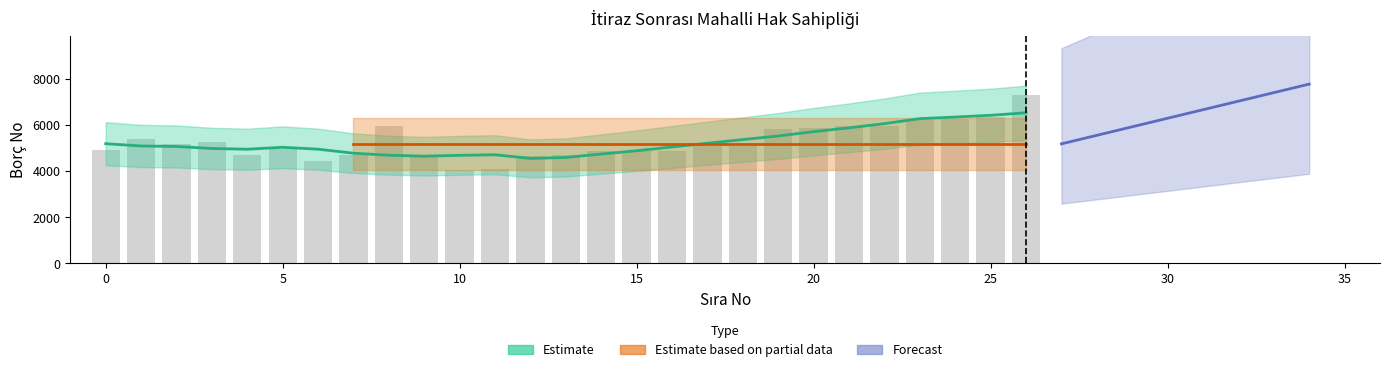

What is the sum of the values at 18 and 20?

10937